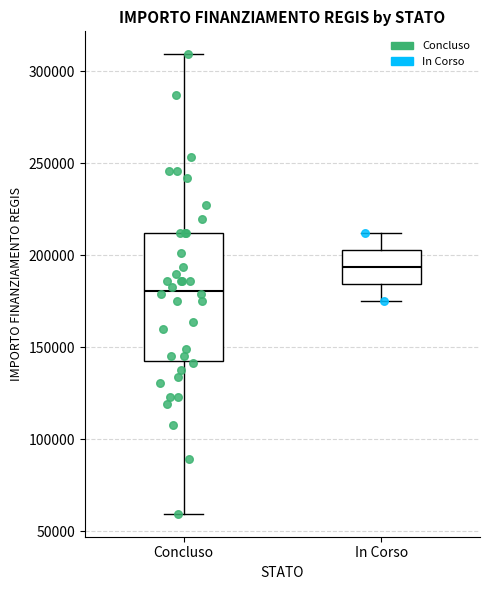

Where does the lower whisker of the box for In Corso end on the y-axis? The values are not printed on the chart, so give them approximately, as read against the axis.

175000